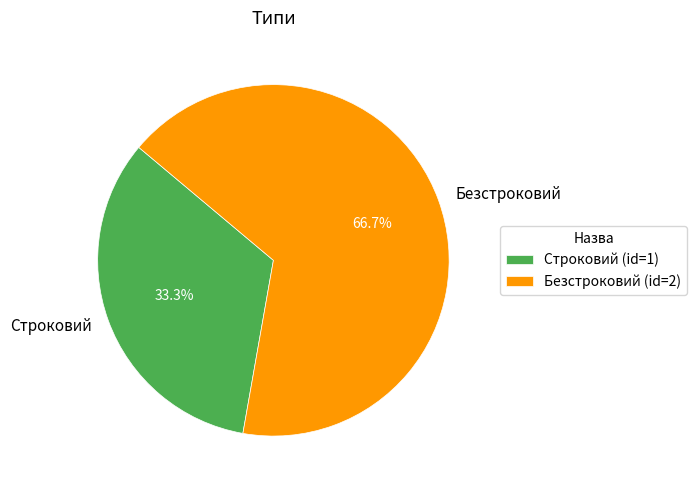

Does Безстроковий account for over 50% of the chart?

Yes